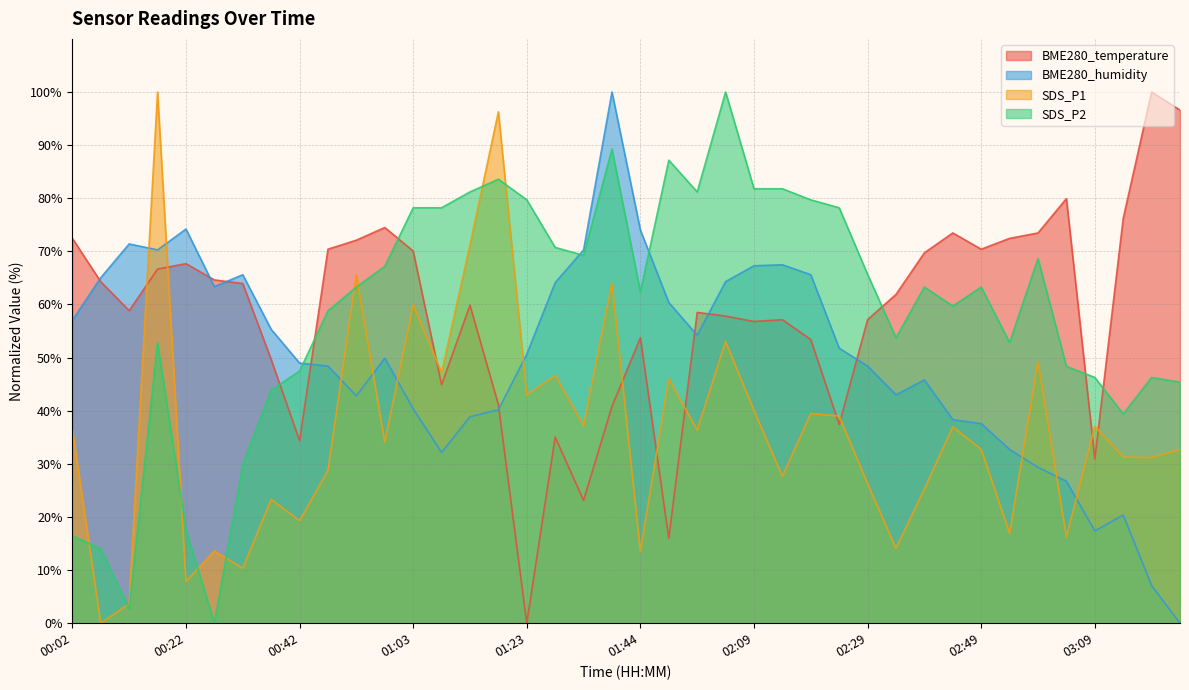

What is the average value of the SDS_P2 series?

58.7